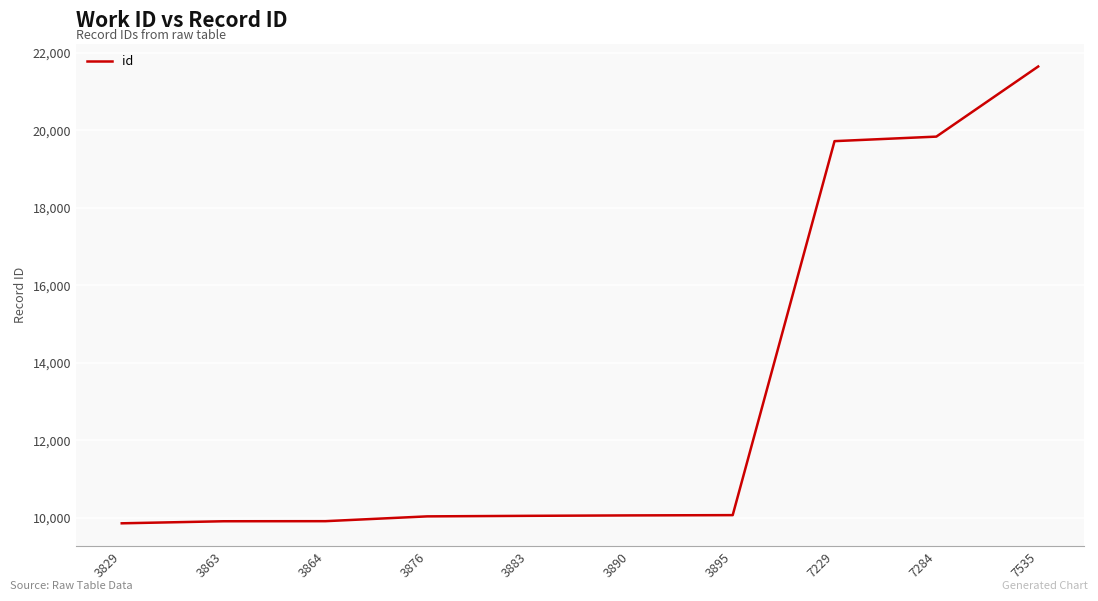

Which label corresponds to the largest value in the chart?

7535